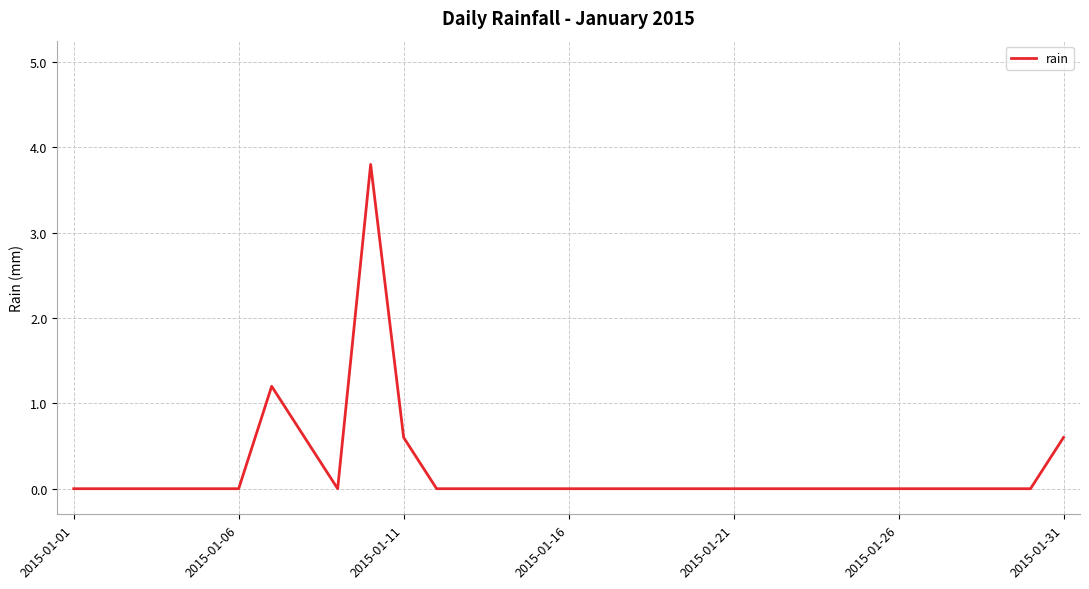

What is the difference between the maximum and minimum values?

3.8